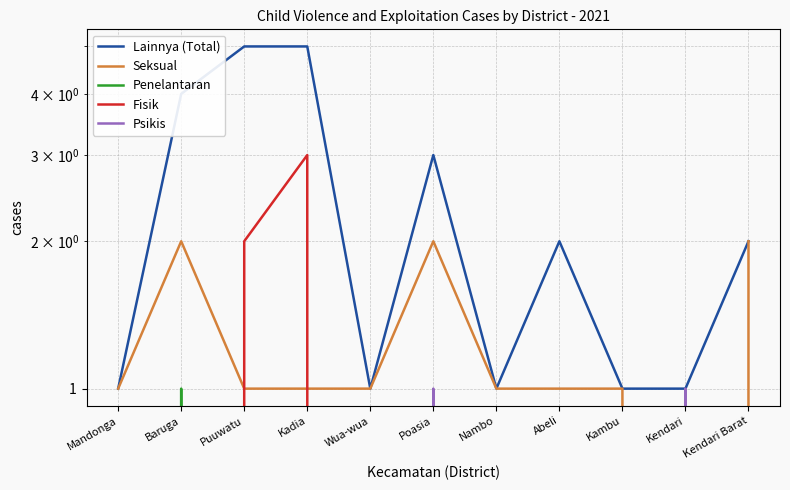

At which label does Lainnya (Total) first exceed 2?

Baruga